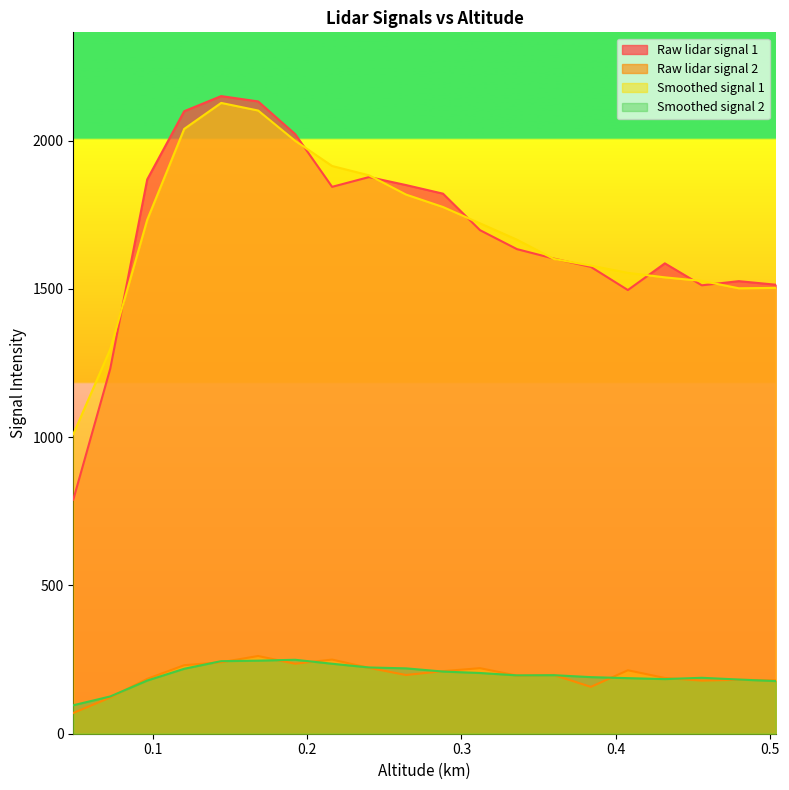

Rank the series at 0.48 from highest to lowest value.

Raw lidar signal 1, Smoothed signal 1, Smoothed signal 2, Raw lidar signal 2